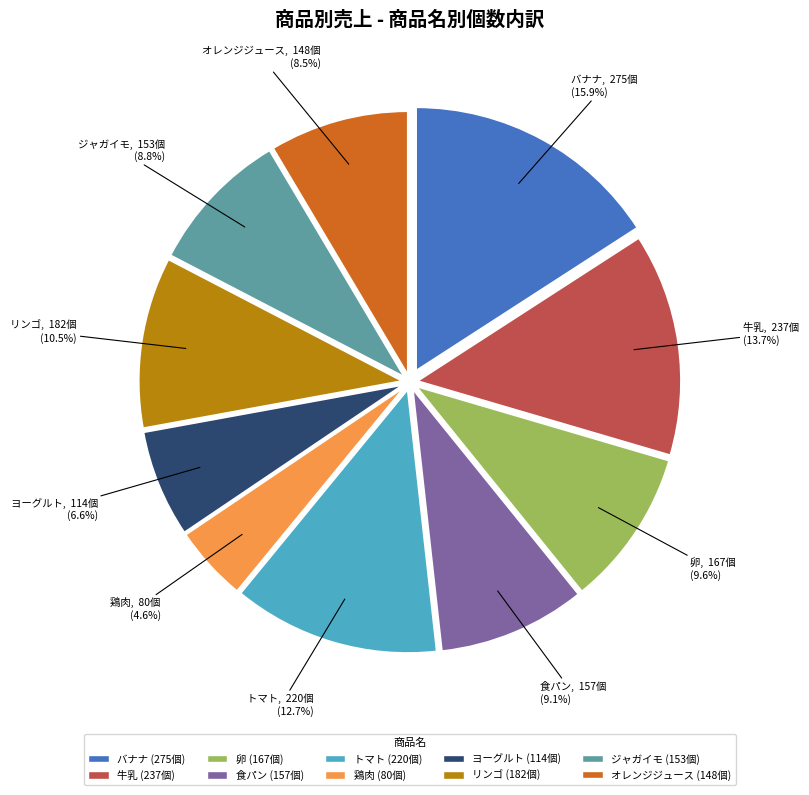

What portion of the pie excludes 卵?

90.4%